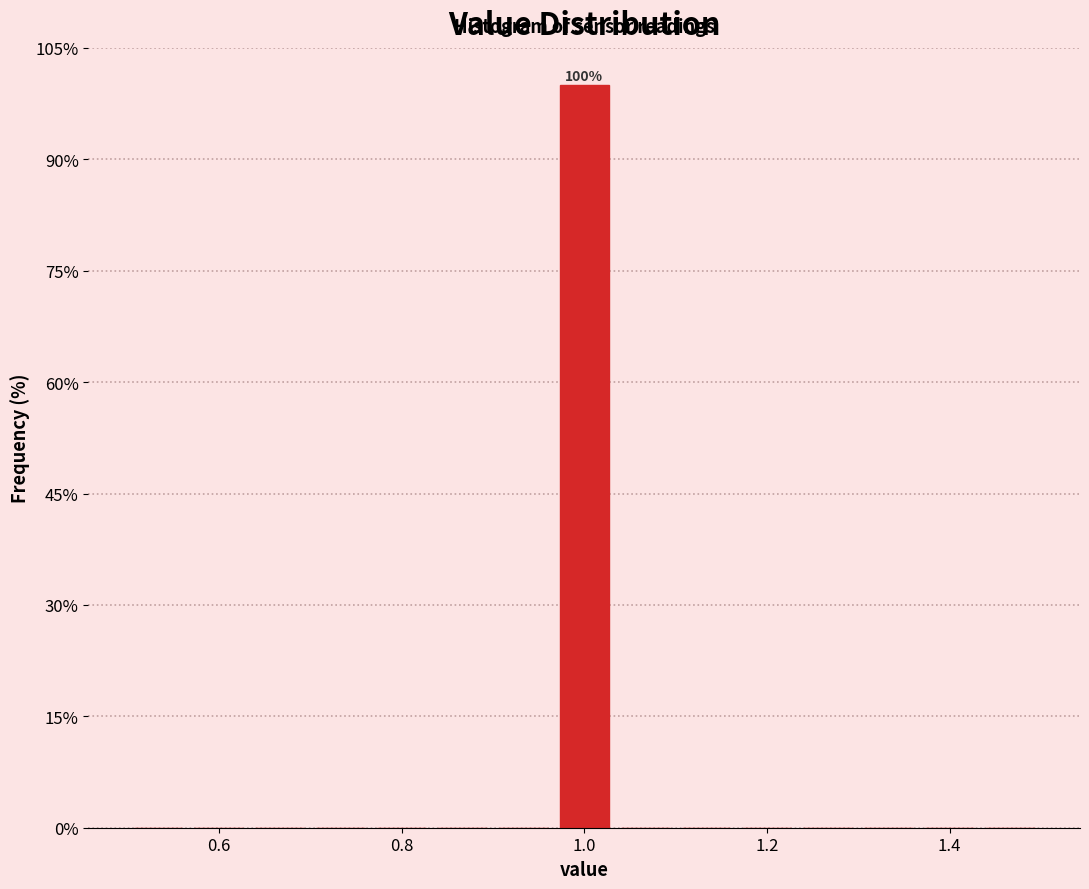

Read against the x-axis, roughly where is the centre of the tallest bar?

1.00